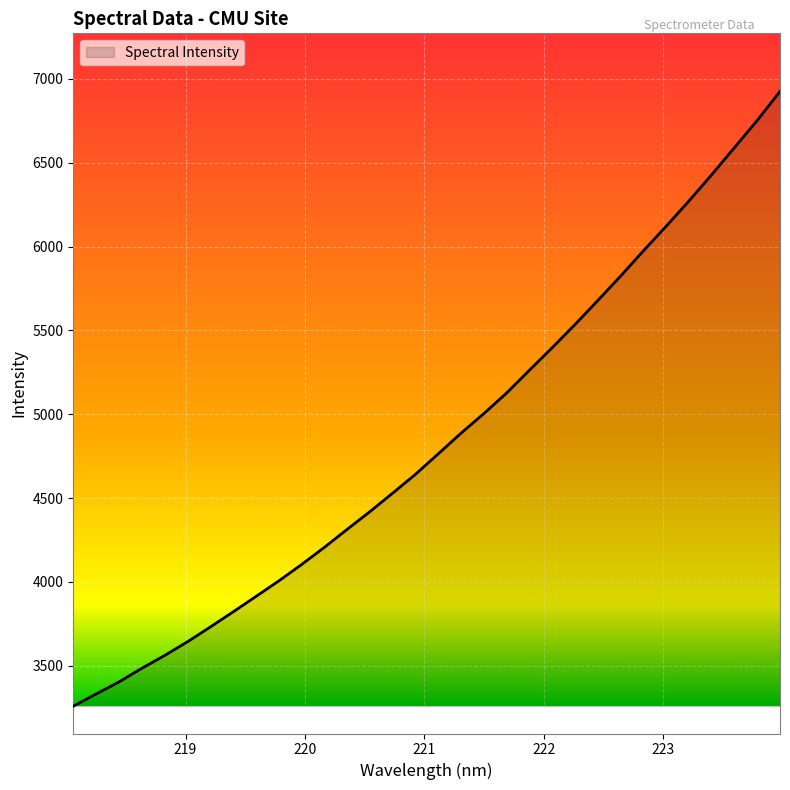

What is the difference between the maximum and minimum values?

3665.0